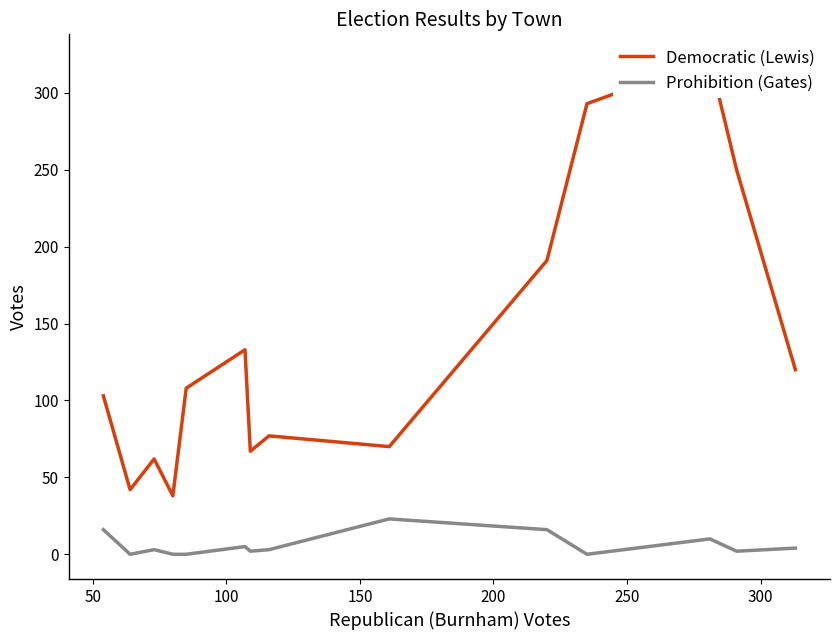

True or false: Prohibition (Gates) and Democratic (Lewis) cross at least once.

False